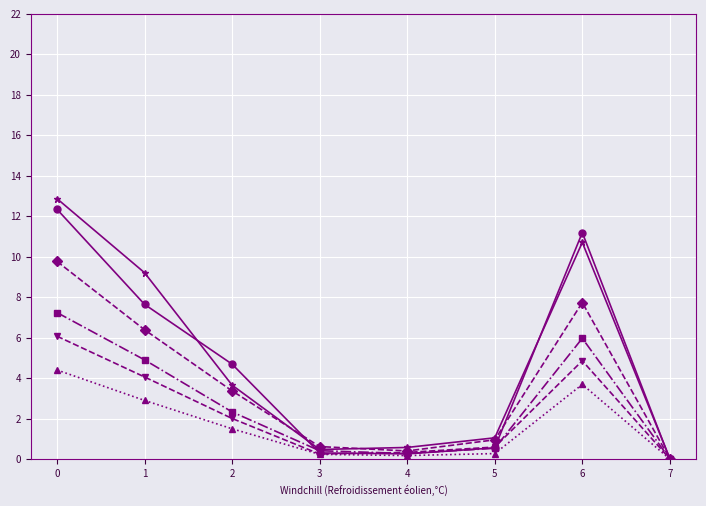

What is the maximum value shown in the chart?

12.9